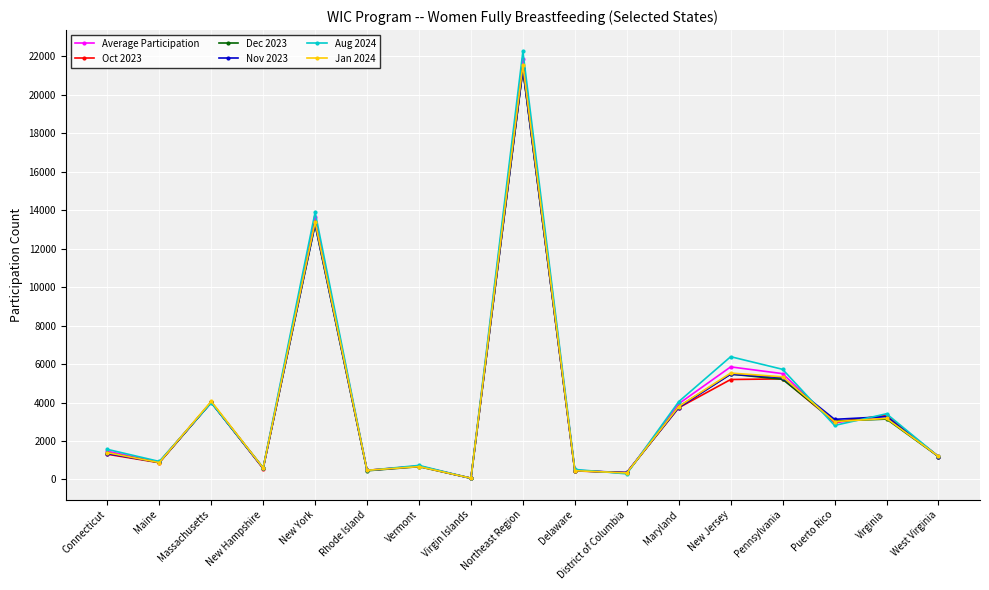

Is the value of Jan 2024 at District of Columbia greater than the value of Average Participation at Pennsylvania?

No